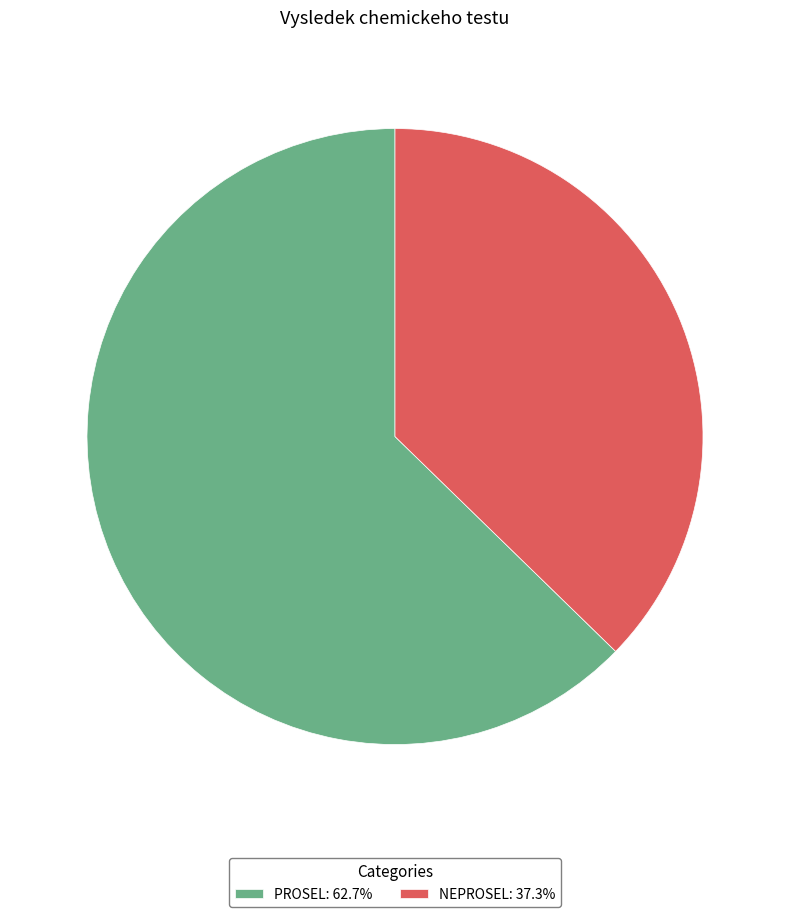

Combined, do PROSEL: 62.7% and NEPROSEL: 37.3% account for over 50%?

Yes